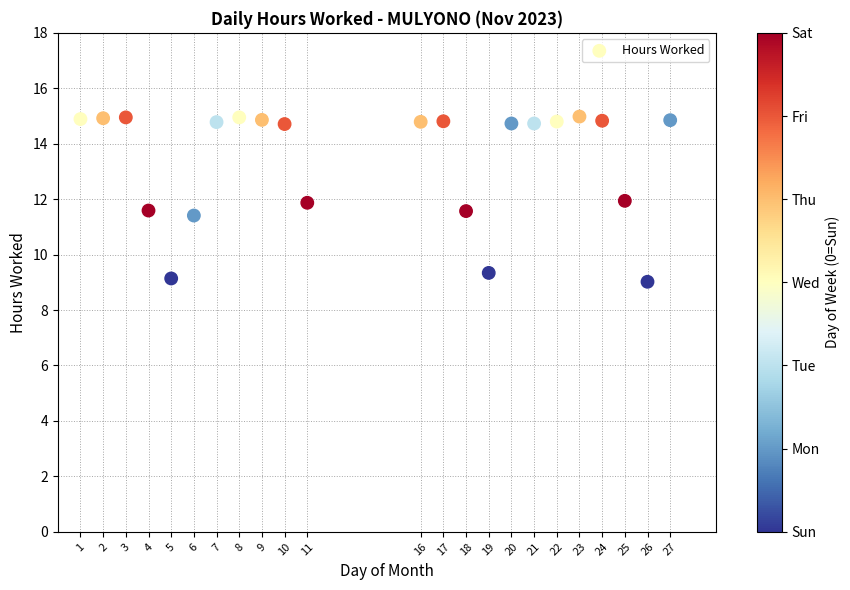

What is the range of X values (max minus min)?

26.0